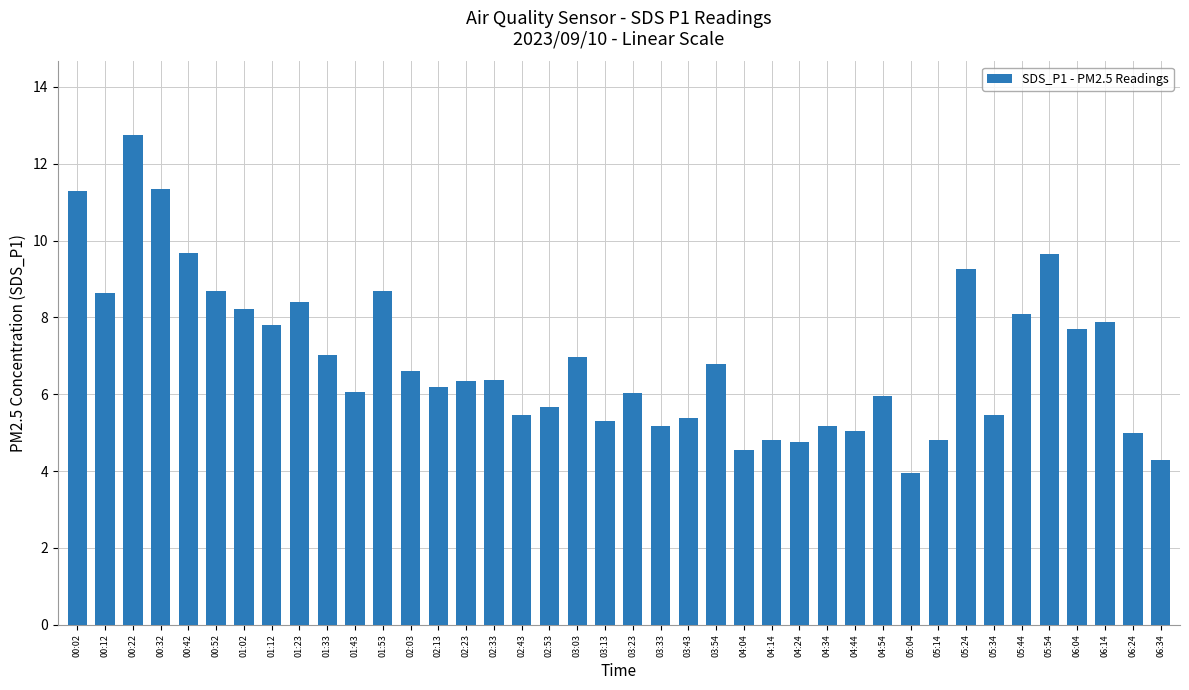

What is the label of the 27th bar from the right?

02:13